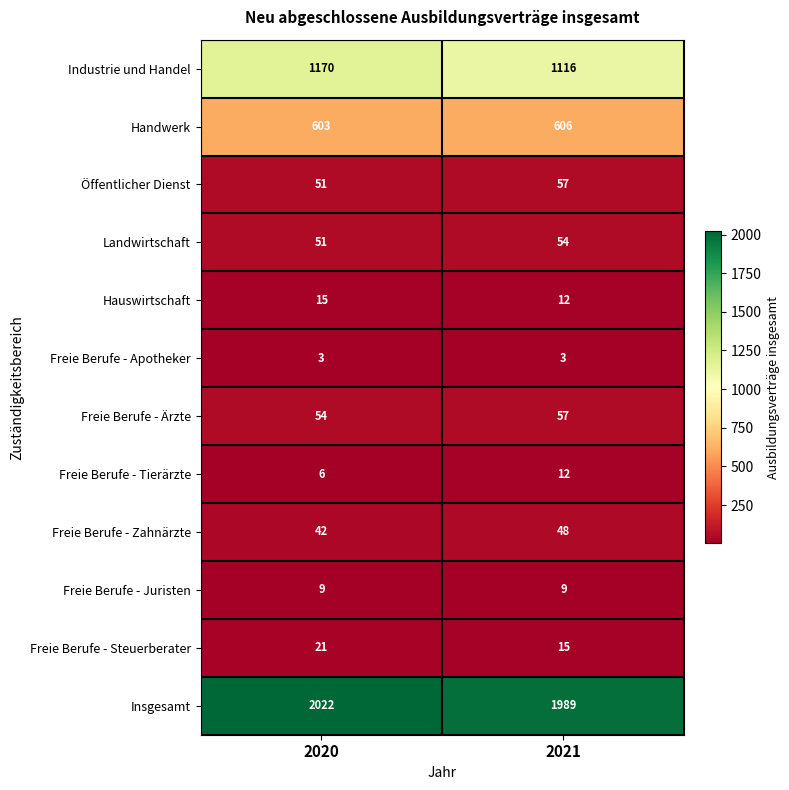

Rank the categories by Freie Berufe - Steuerberater value from lowest to highest.

2021, 2020